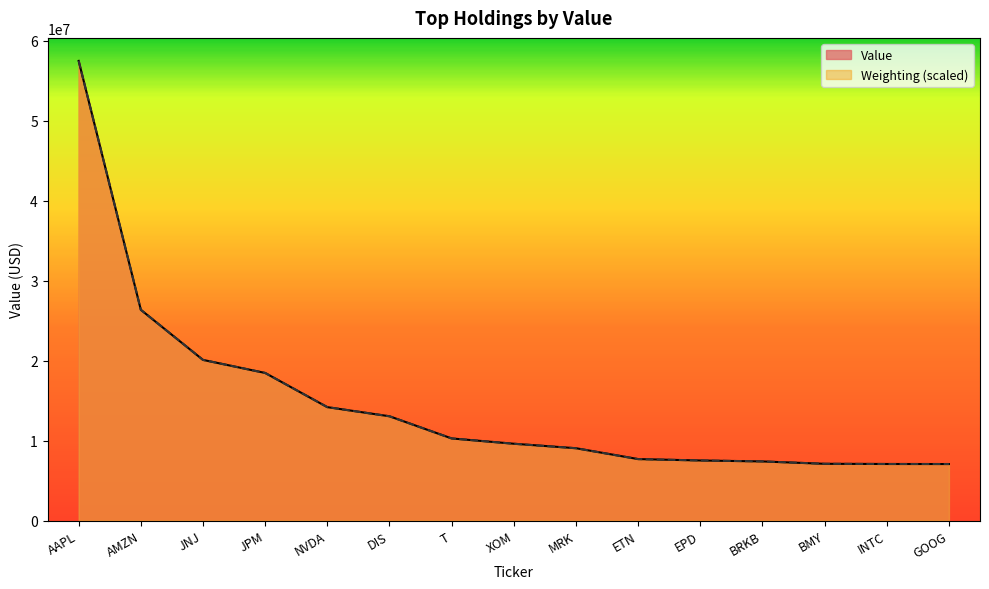

What is the difference between the maximum and minimum values in the Value series?

50439000.0